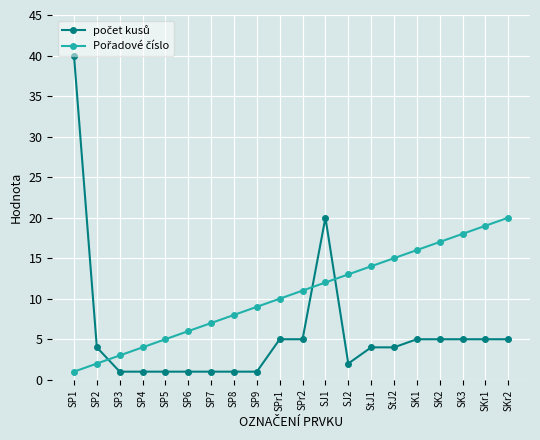

What is the difference between the highest and lowest values at SP5?

4